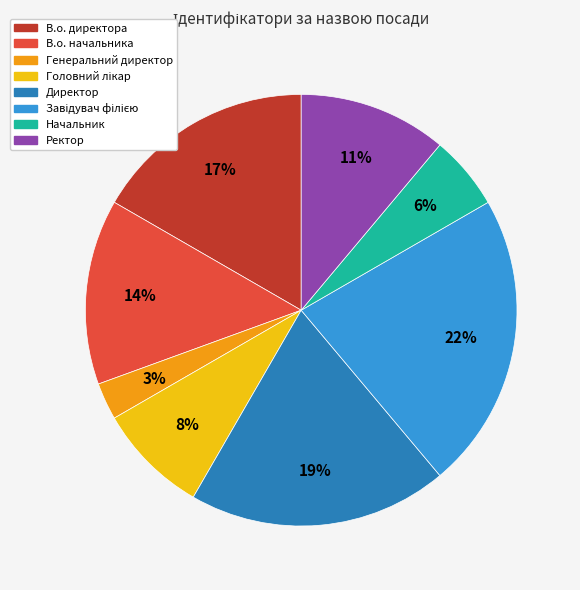

True or false: Генеральний директор accounts for 3% of the total.

True